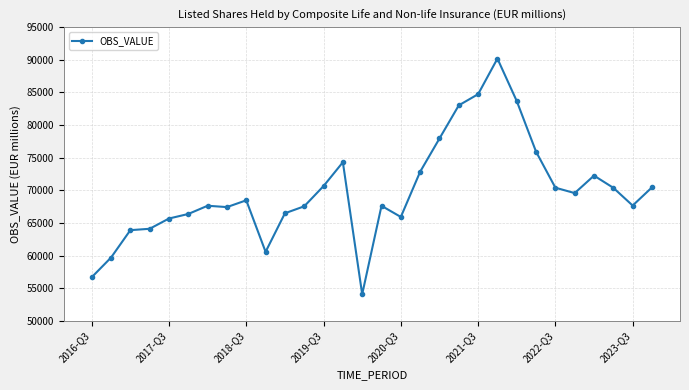

What is the value of the 25th point from the left?

70401.9